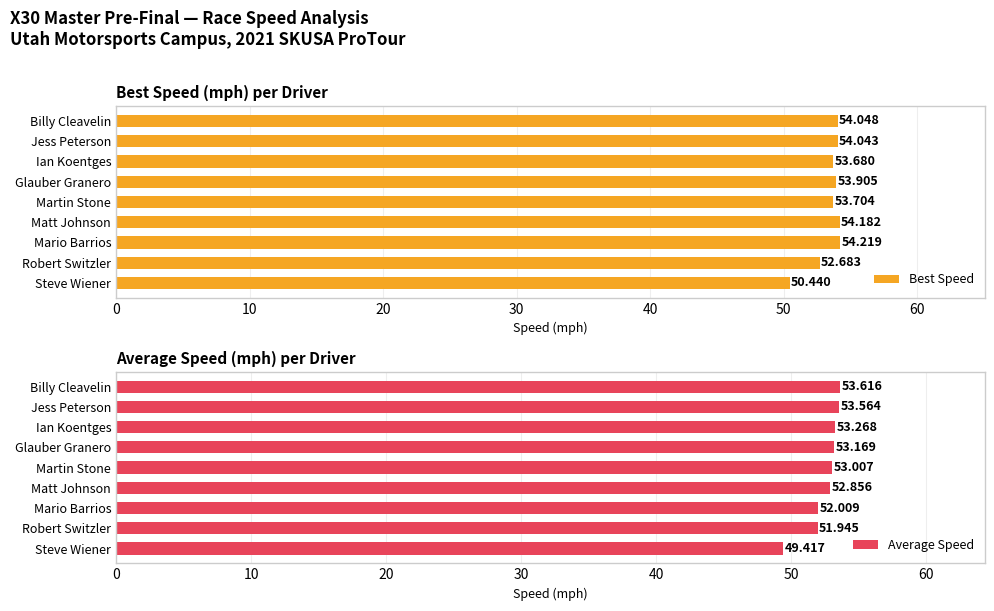

At which label is Best Speed closest to 52?

Robert Switzler